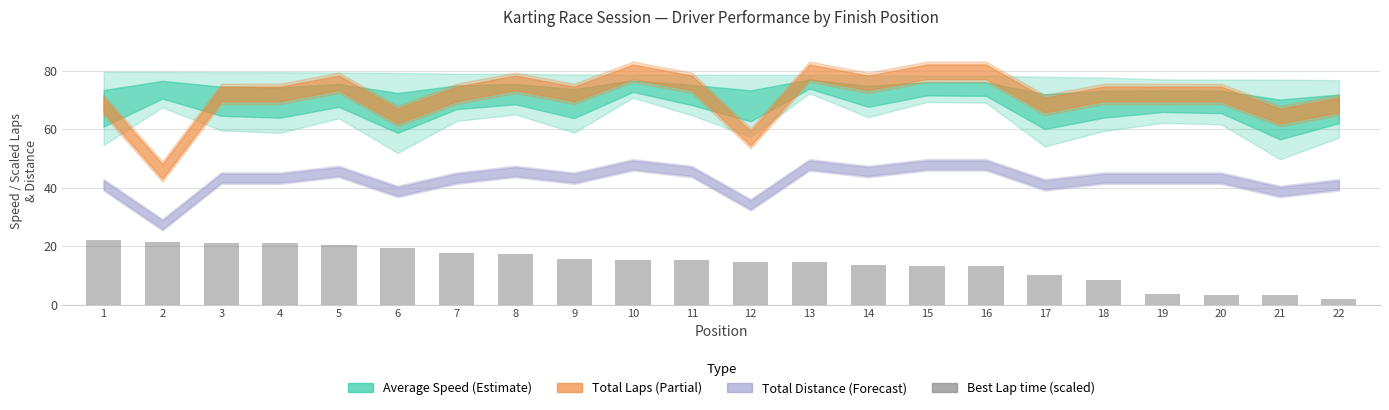

What is the value of the 7th bar from the left?

17.5